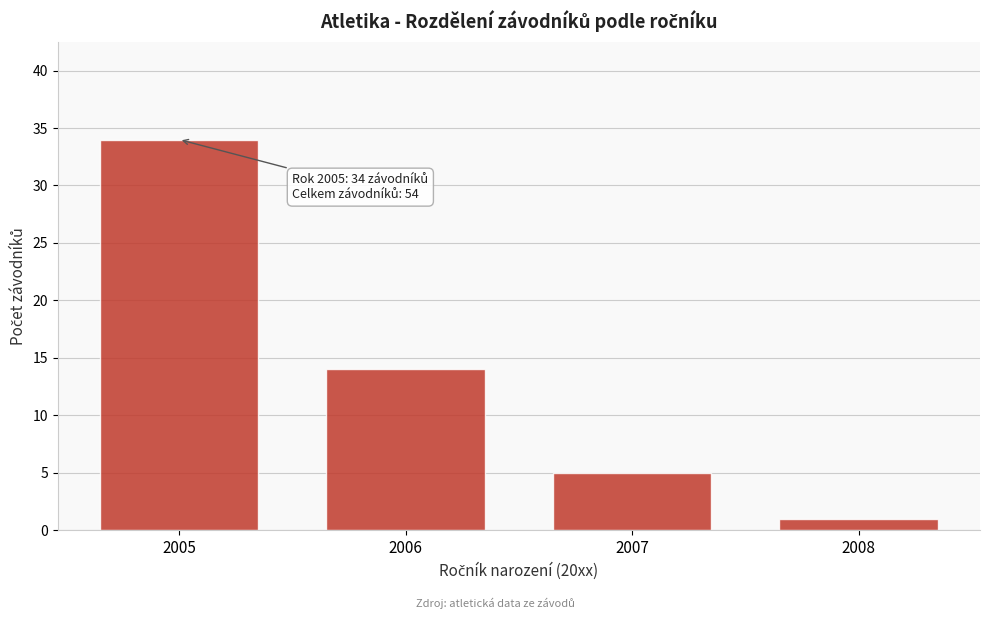

Reading left to right, what are all the values shown in this chart?

34	14	5	1